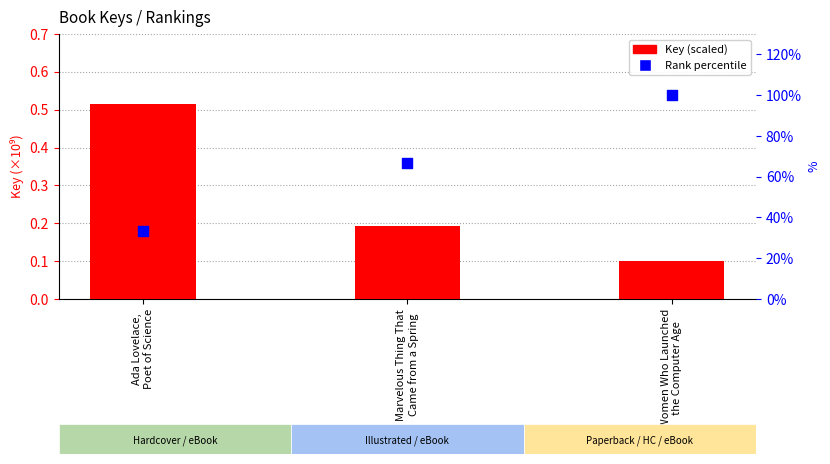

What are all the series names shown in the legend?

Key (scaled), Rank percentile